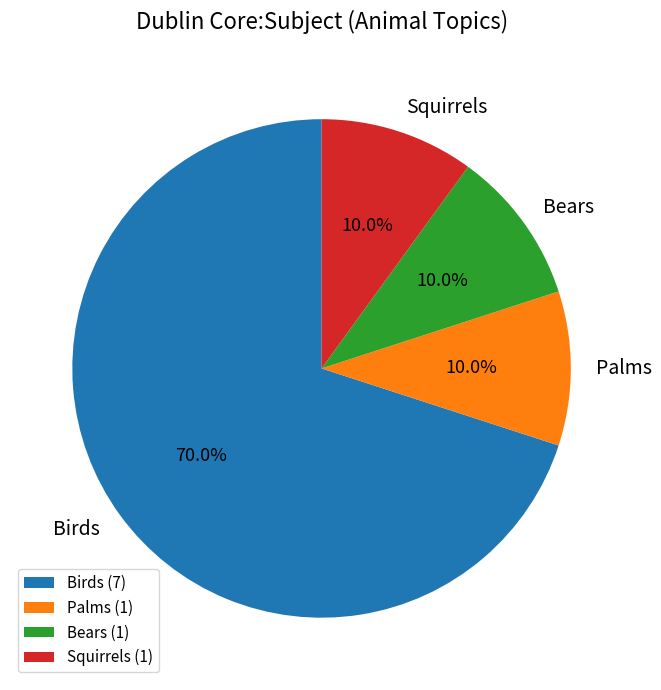

Combined, what portion of the pie is Palms and Birds?

80.0%